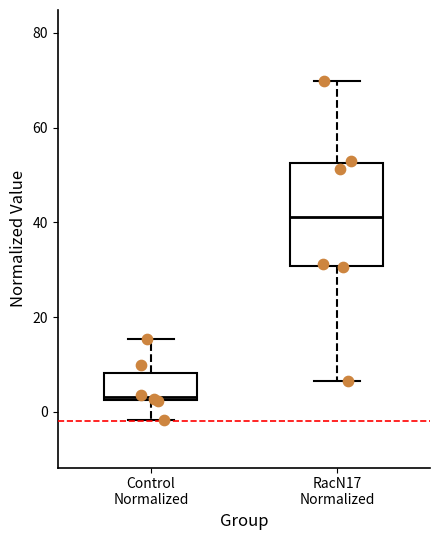

Which box has the lowest median line?

Control Normalized